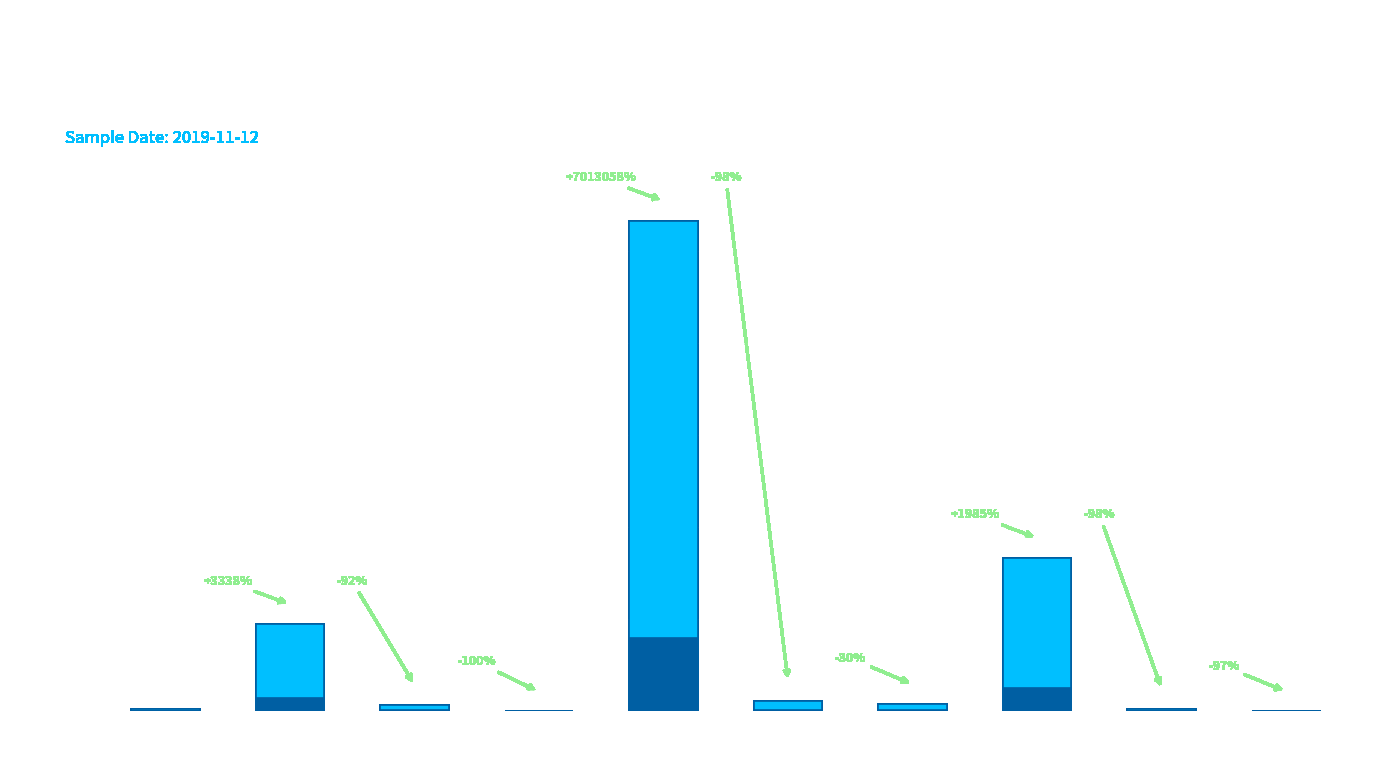

How many bars are there in total?

10